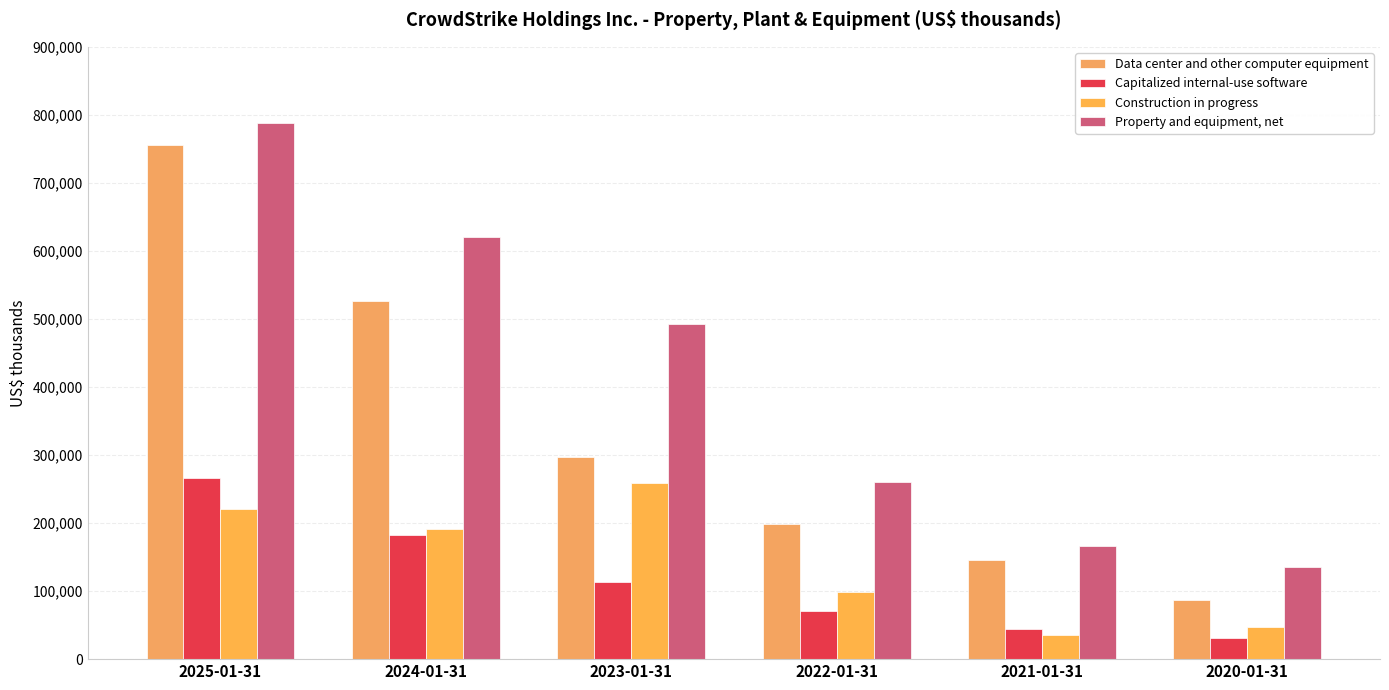

What is the difference between the second highest and second lowest values in the Capitalized internal-use software series?

138759